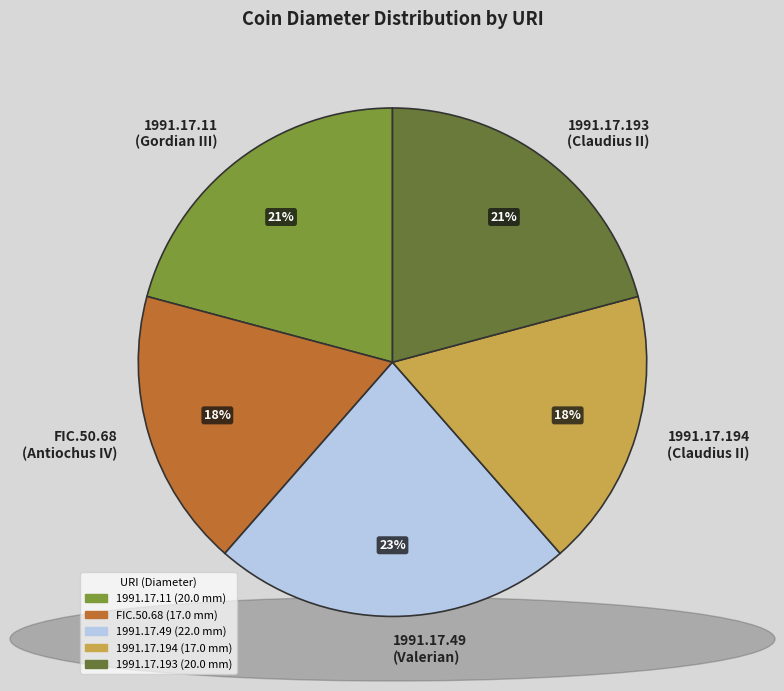

How many slices are in this pie chart?

5